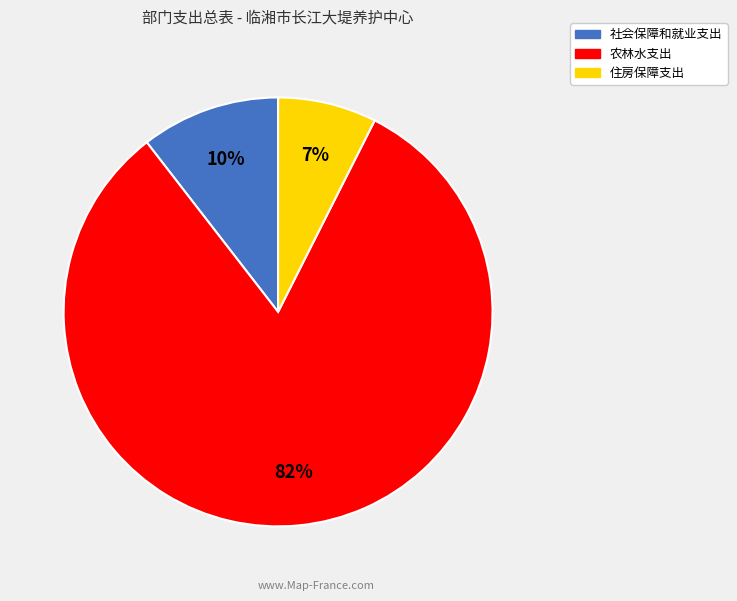

Do 住房保障支出 and 农林水支出 together represent more than half of the pie?

Yes